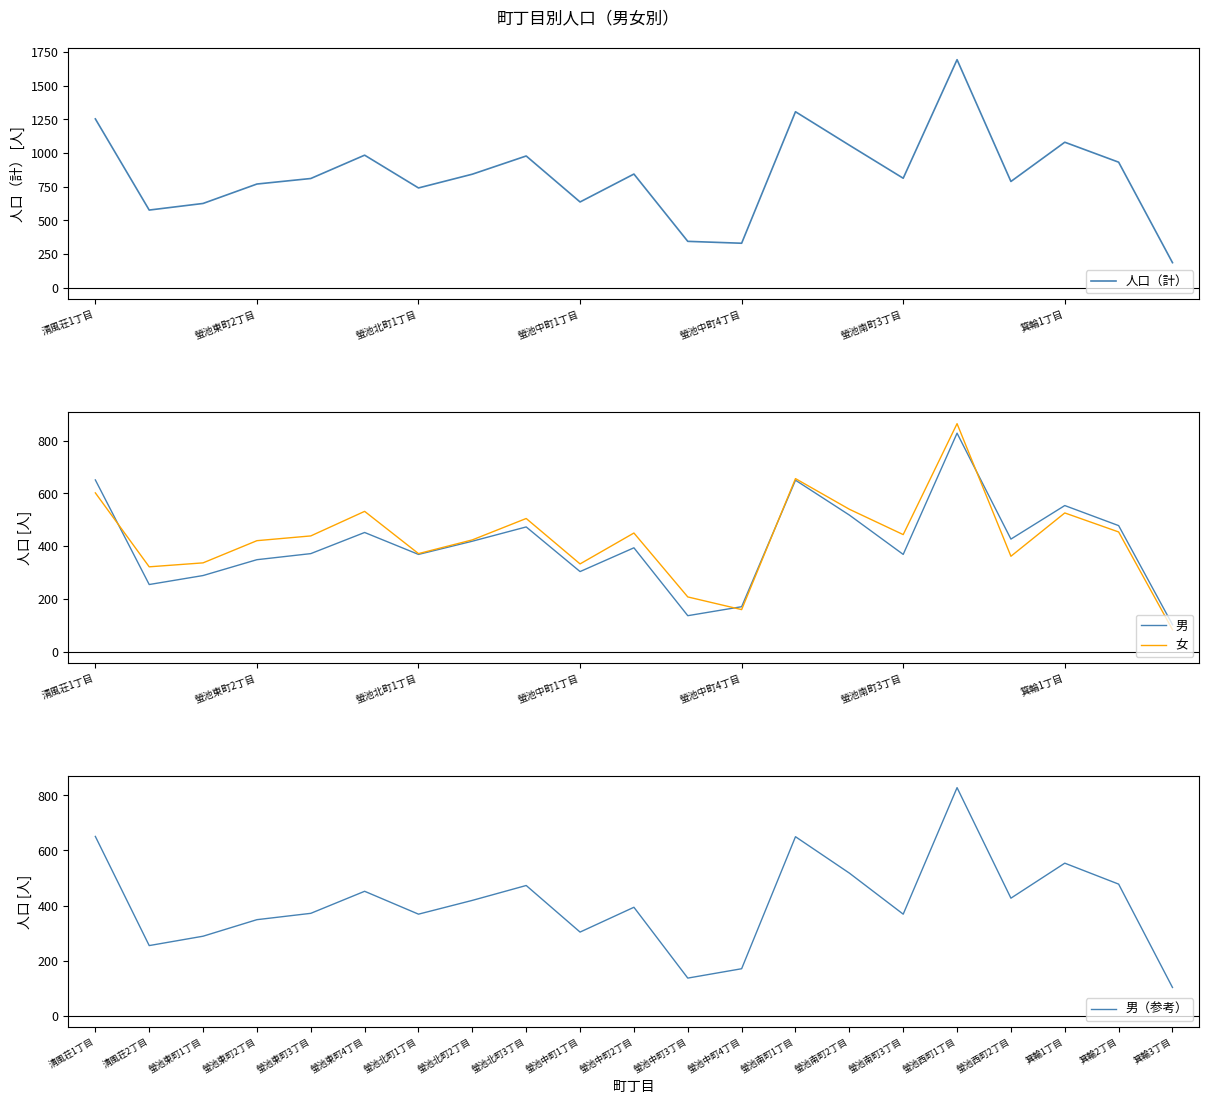

Reading left to right, what are all the values shown in this chart?

人口（計）: 1253	577	626	770	811	984	741	843	978	637	844	345	331	1306	1058	813	1692	789	1080	932	187
男: 651	255	289	349	372	452	369	419	473	304	394	137	171	650	518	369	828	427	554	478	103
女: 602	322	337	421	439	532	372	424	505	333	450	208	160	656	540	444	864	362	526	454	84
男（参考）: 651	255	289	349	372	452	369	419	473	304	394	137	171	650	518	369	828	427	554	478	103